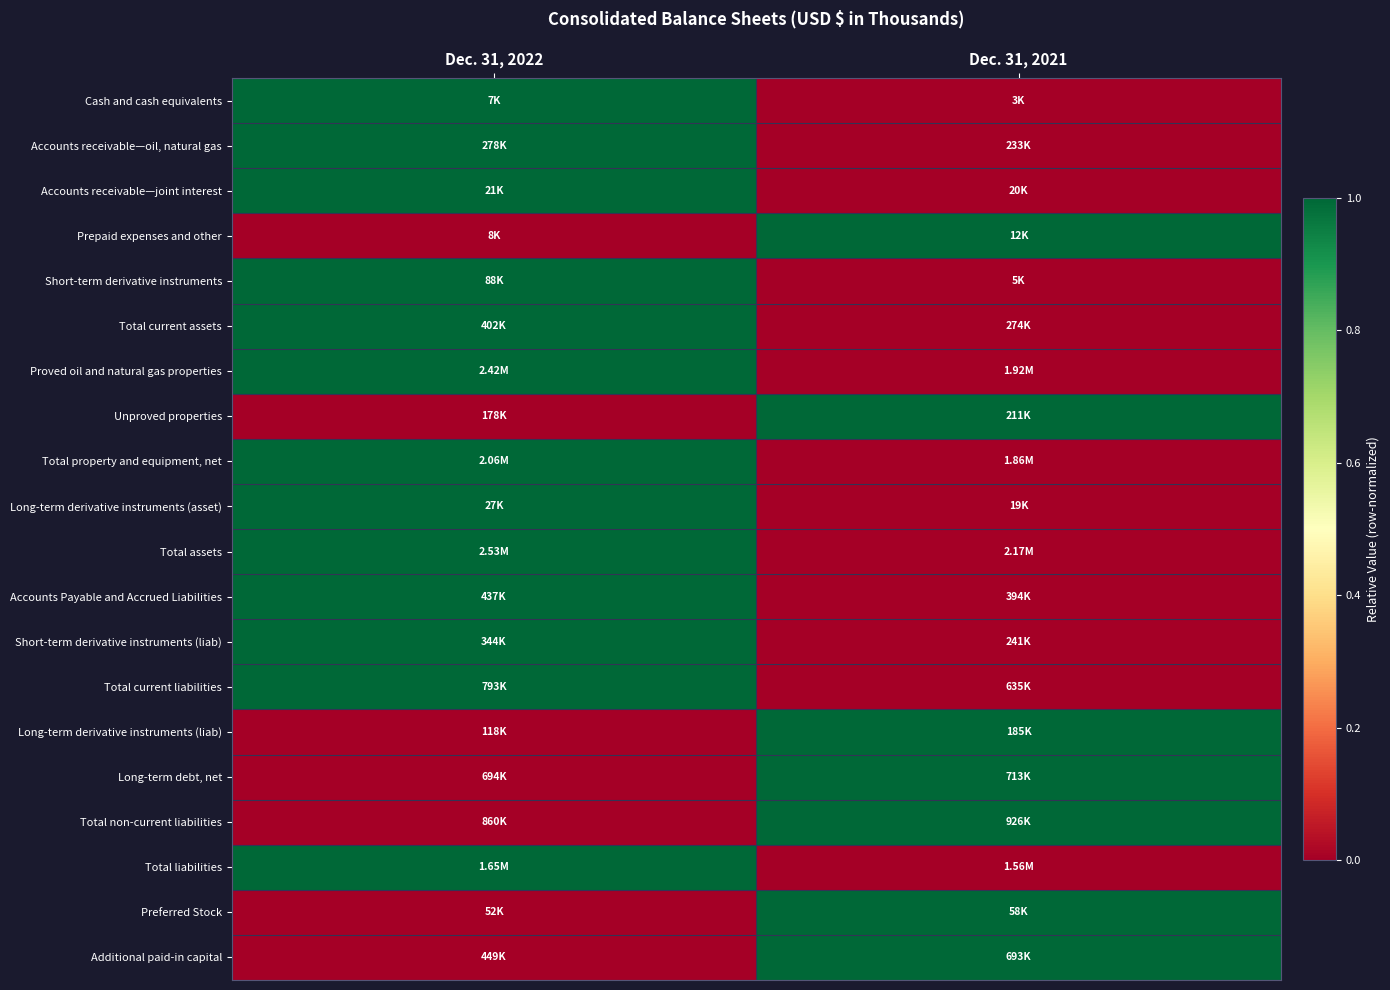

At which category is the sum across all series the highest?

Dec. 31, 2022